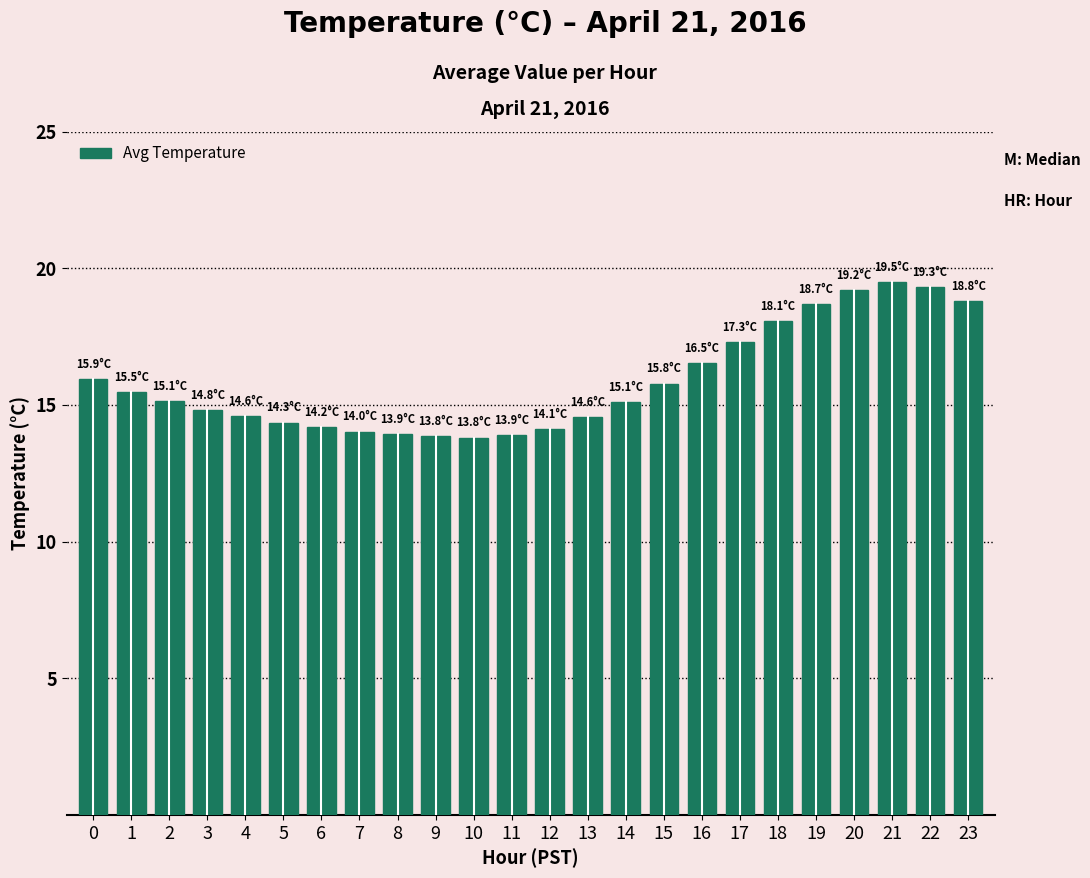

What is the value of the 14th bar from the left?

14.6